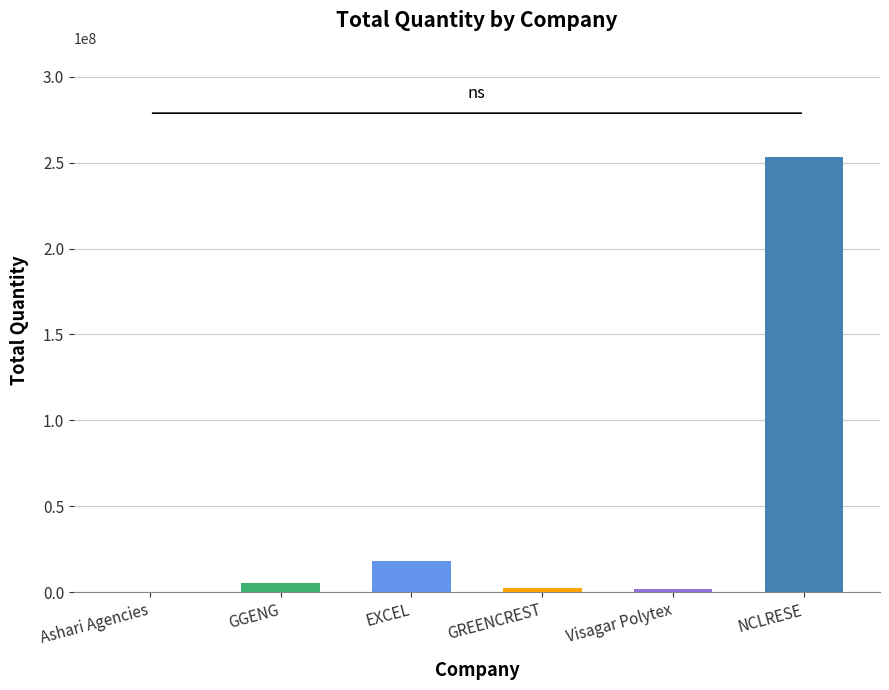

Is it true that the value at Ashari Agencies is 220582?

True